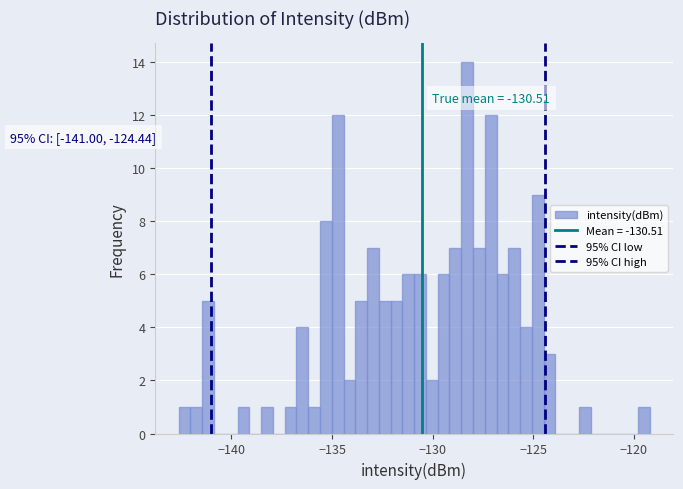

Read against the x-axis, roughly where is the centre of the tallest bar?

-128.5